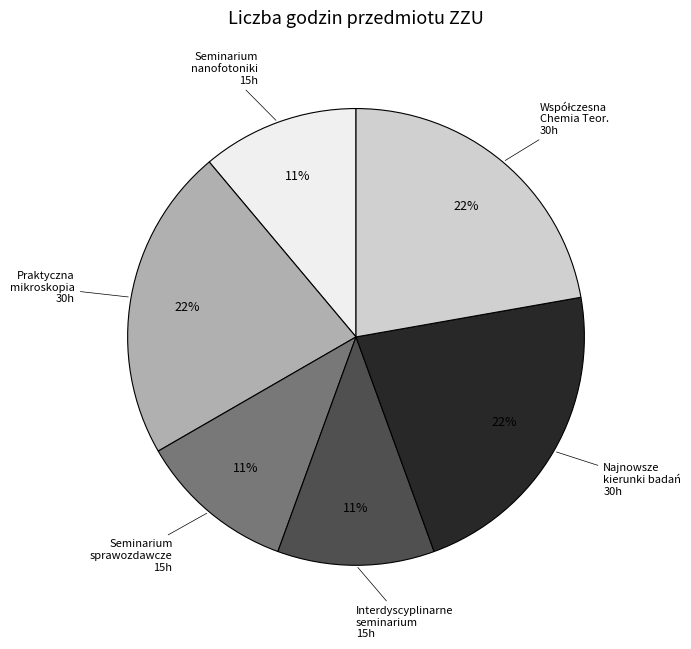

To the nearest percent, what percentage of the pie is Seminarium sprawozdawcze 15h?

11%